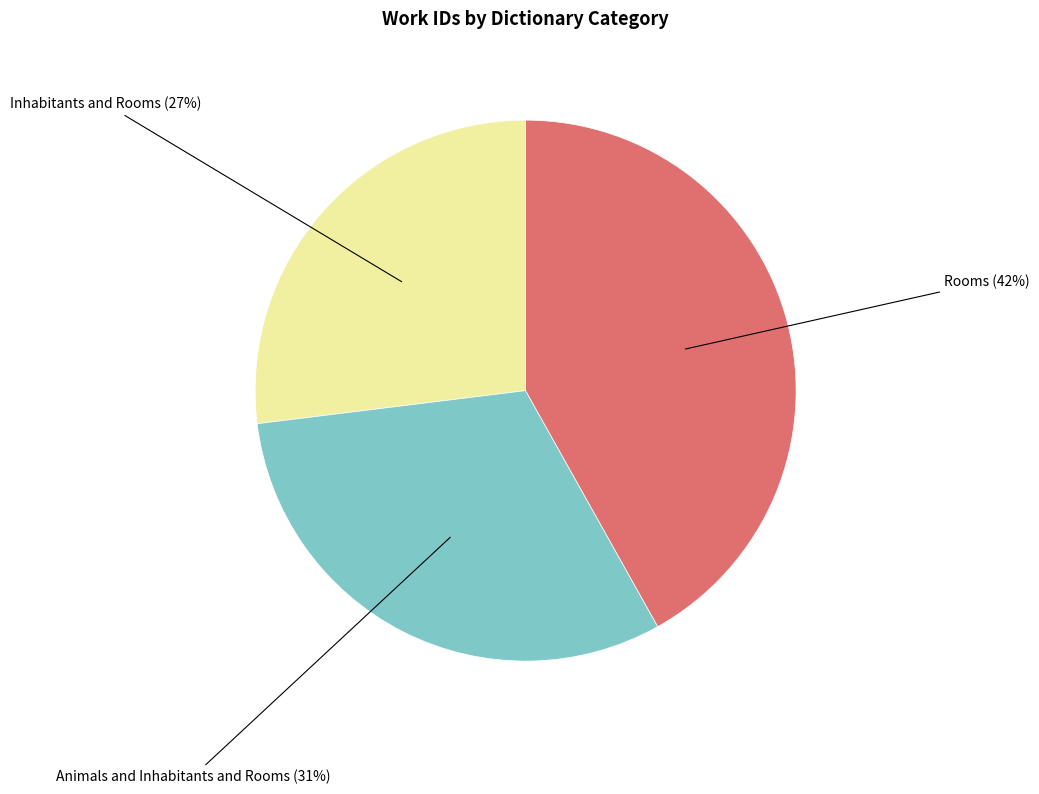

How many slices are in this pie chart?

3